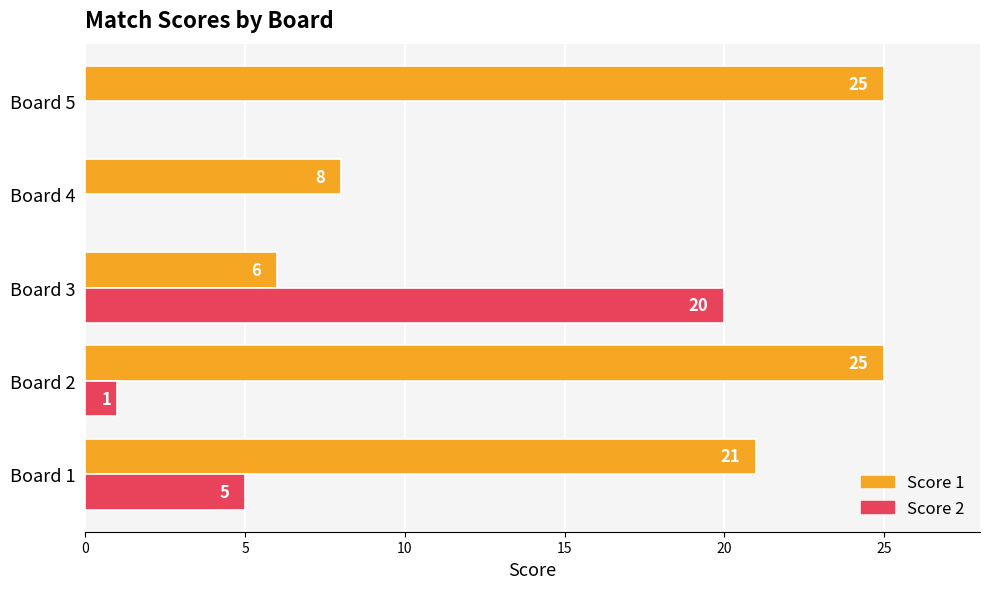

Which series has the largest total across all categories?

Score 1